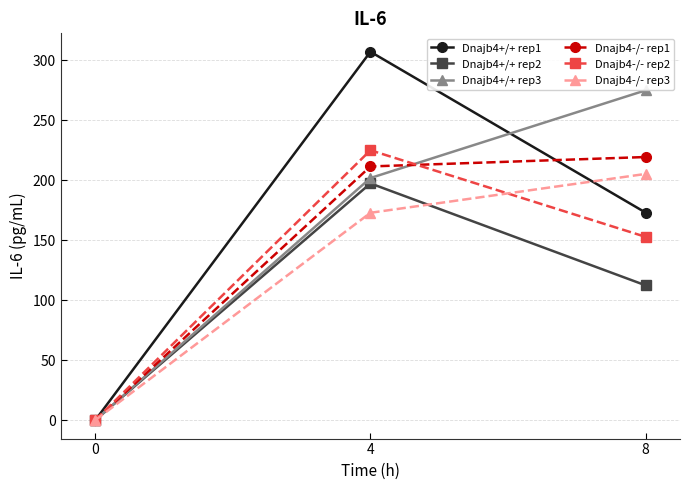

At how many categories does at least one series exceed 61?

2